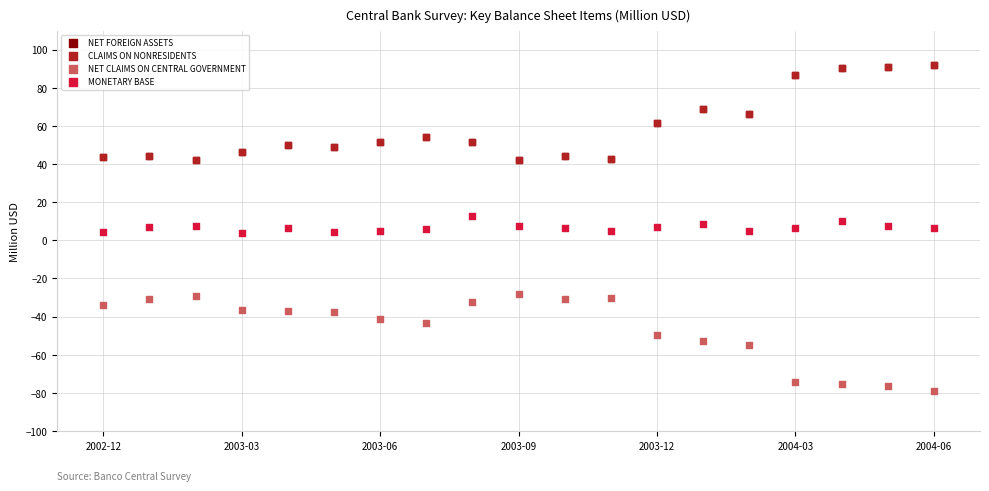

What are all the series names shown in the legend?

NET FOREIGN ASSETS, CLAIMS ON NONRESIDENTS, NET CLAIMS ON CENTRAL GOVERNMENT, MONETARY BASE